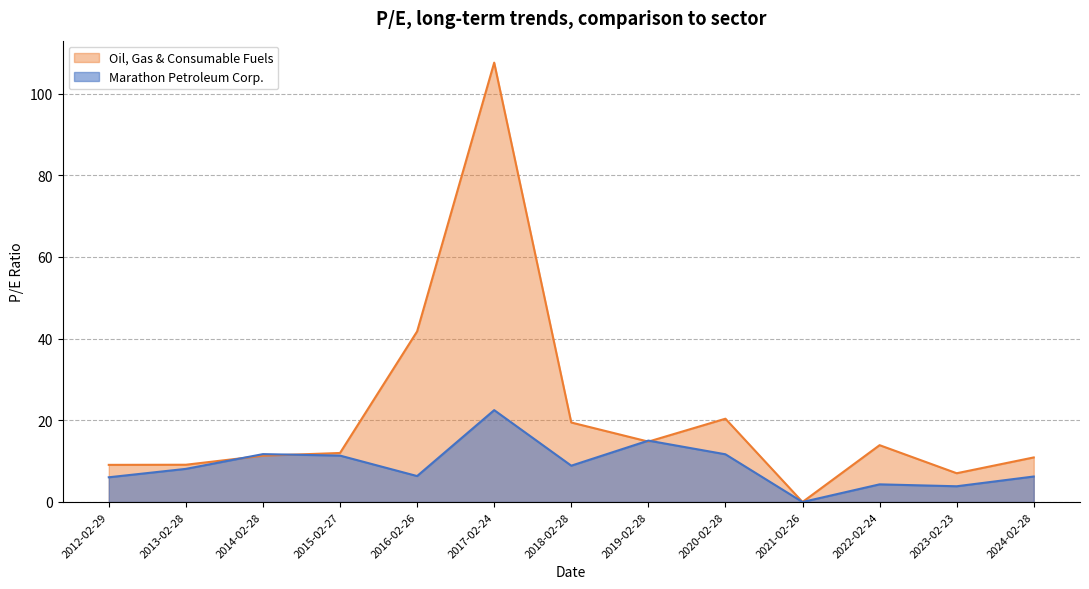

At which category is the sum across all series the highest?

2017-02-24